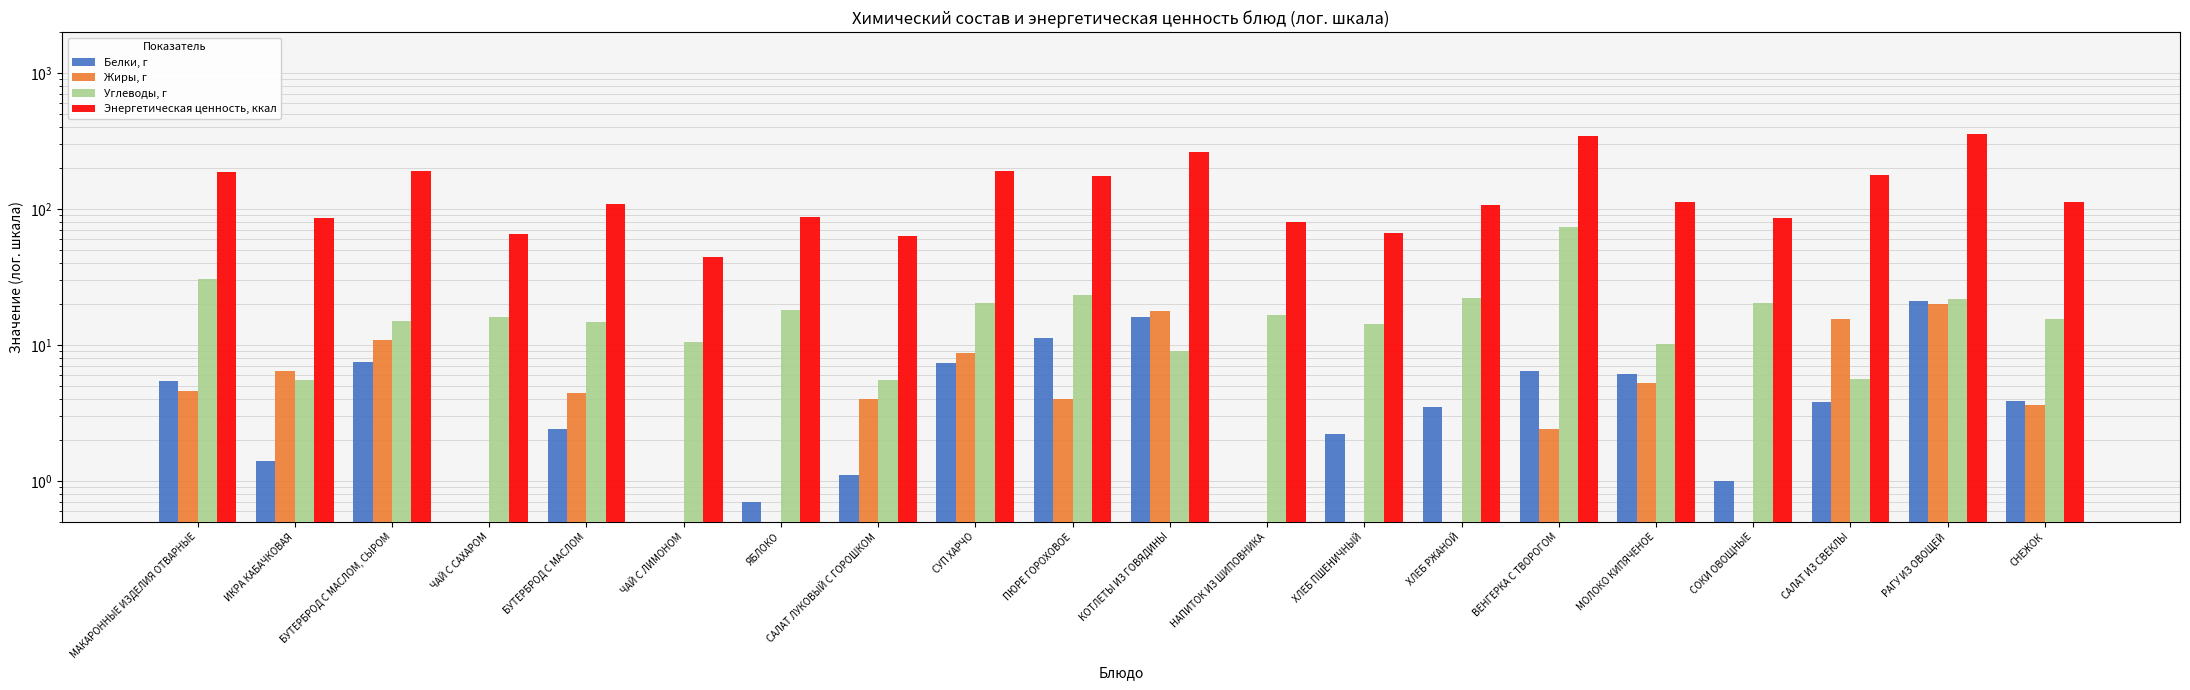

What is the total value across all series at СУП ХАРЧО?

228.3